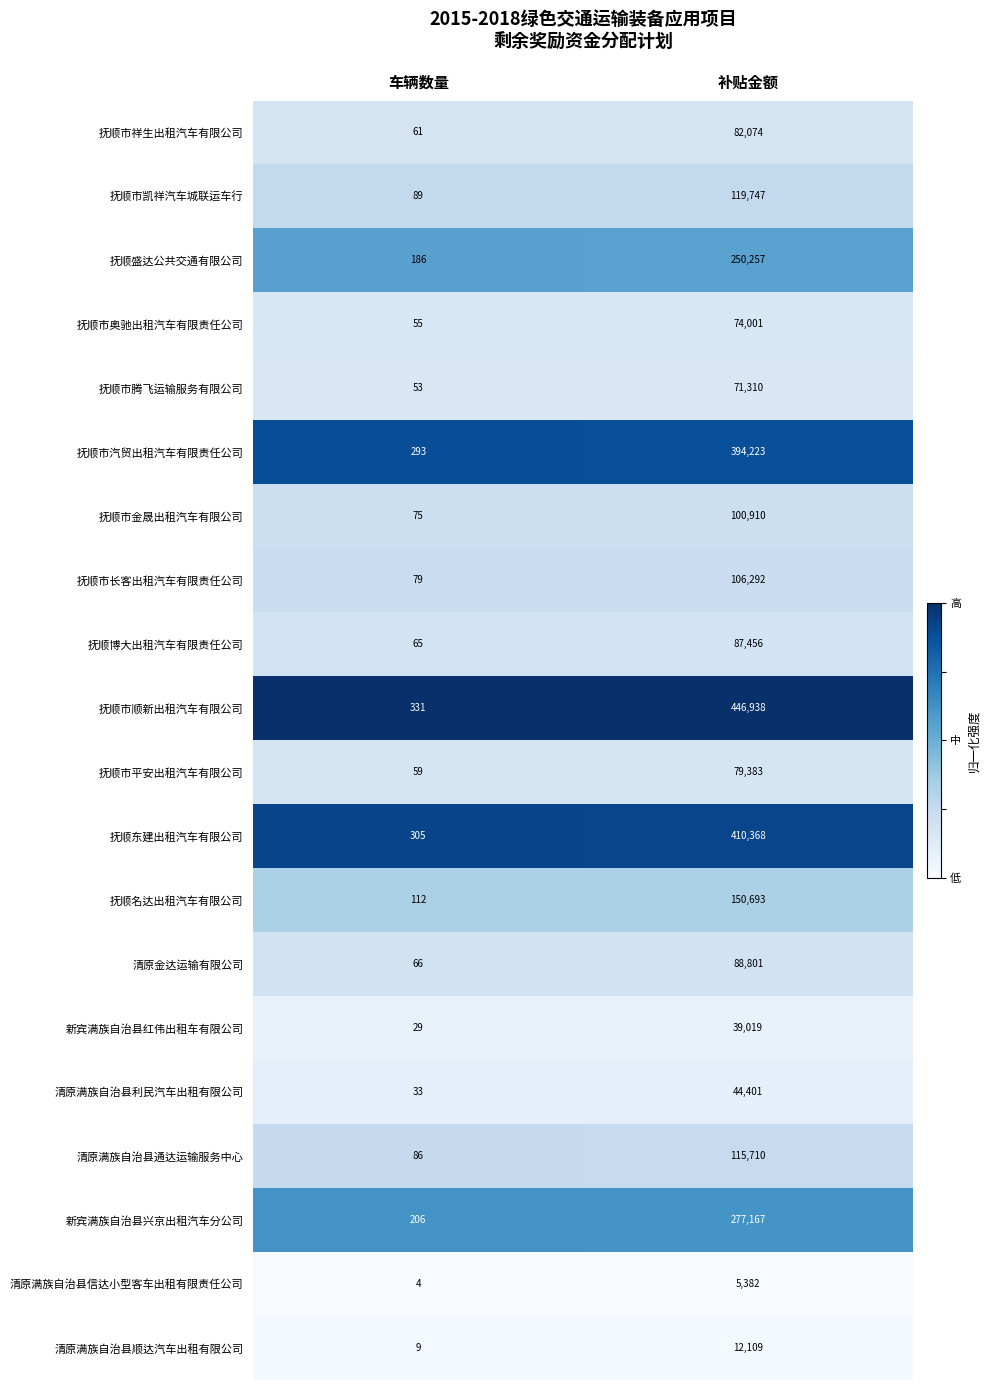

True or false: 抚顺市汽贸出租汽车有限责任公司 has a value of 293 at 车辆数量.

True